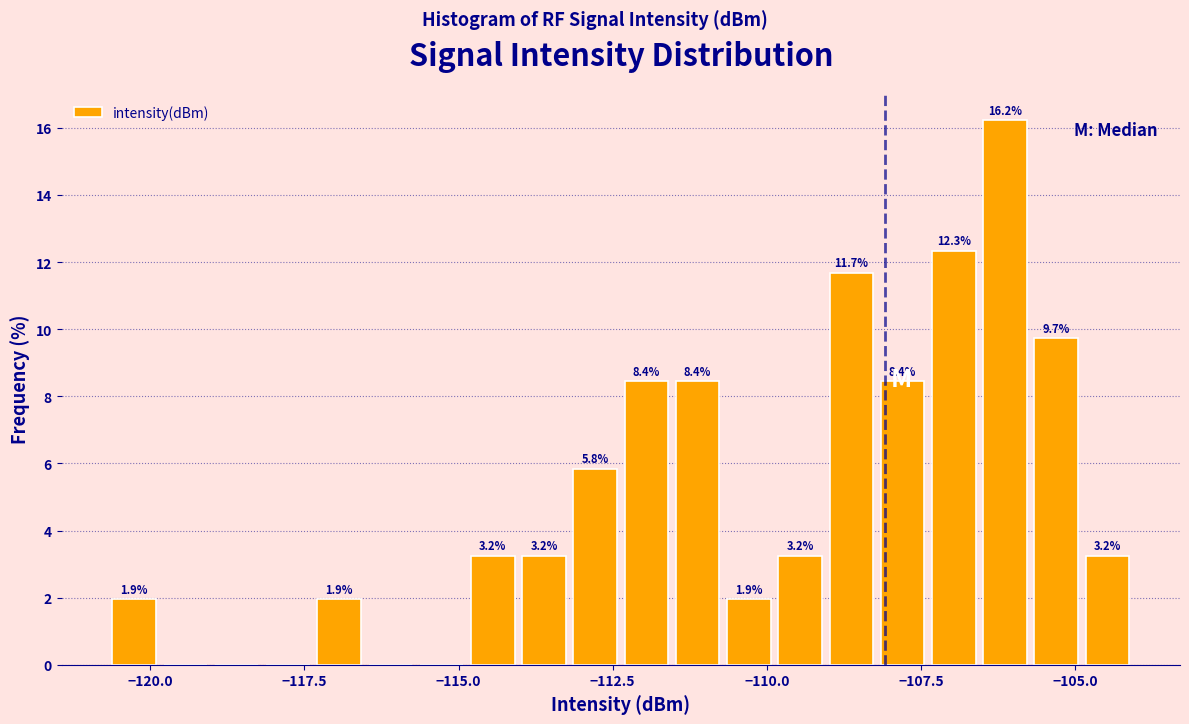

Around what value on the x-axis is the tallest bar? Give the approximate position of its centre, as read against the axis.

-106.0